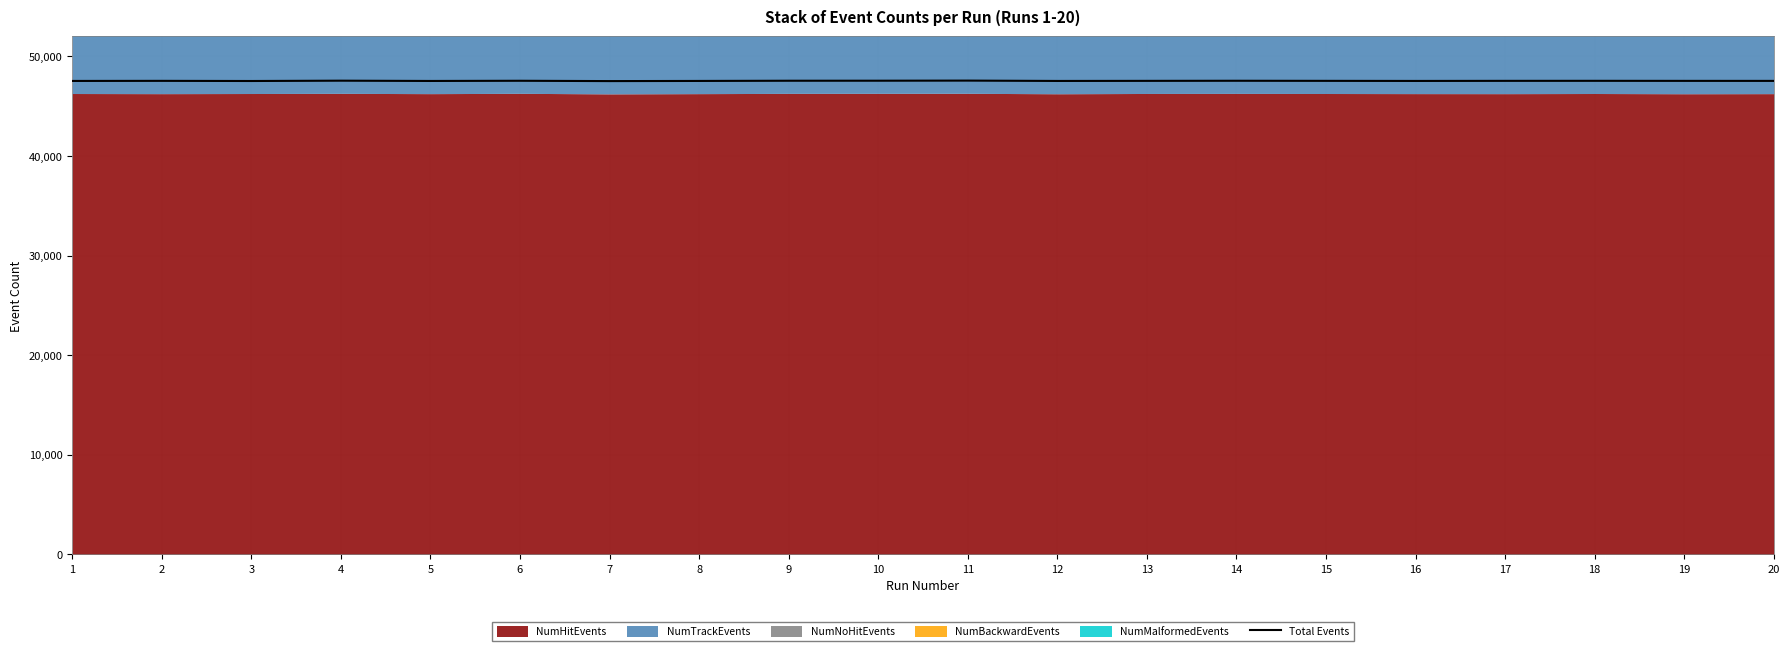

What is the value of the 7th point from the left?

47513